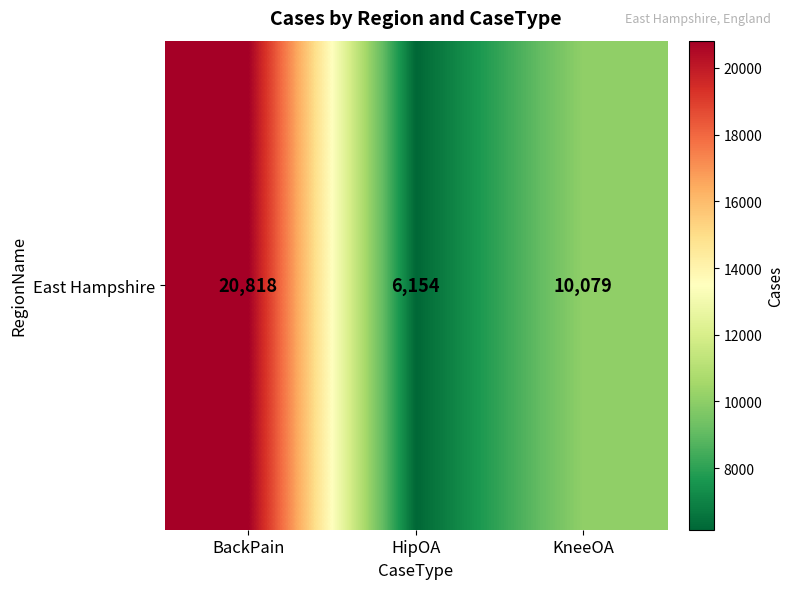

What is the maximum value shown in the chart?

20818